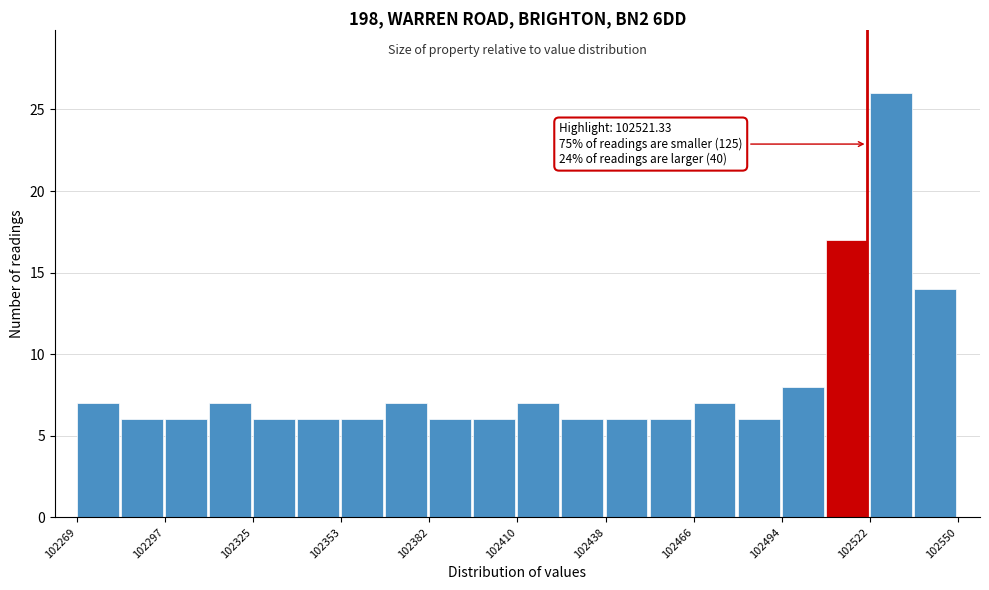

Around what value on the x-axis is the tallest bar? Give the approximate position of its centre, as read against the axis.

102530